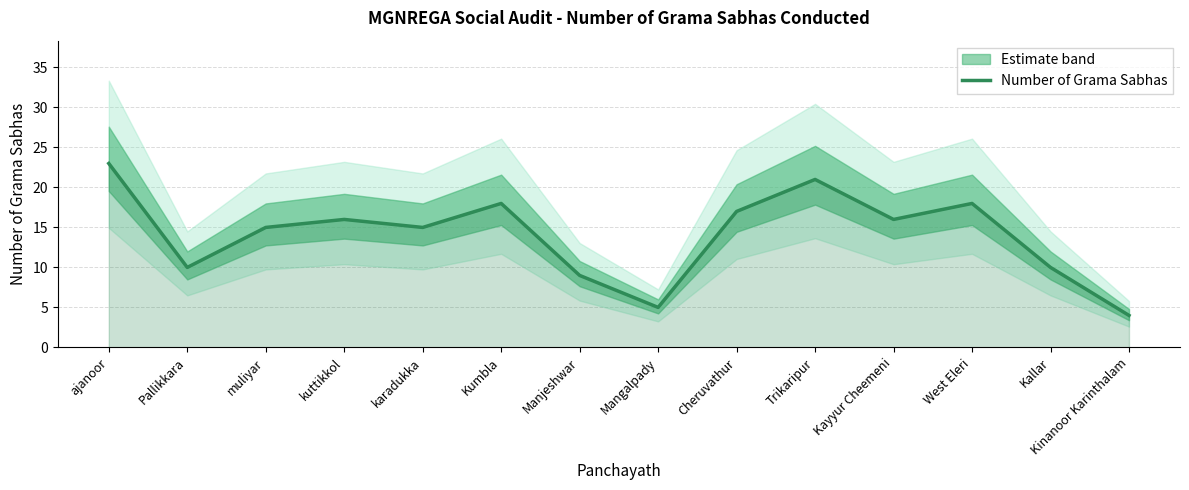

What position from the right is Kumbla?

9